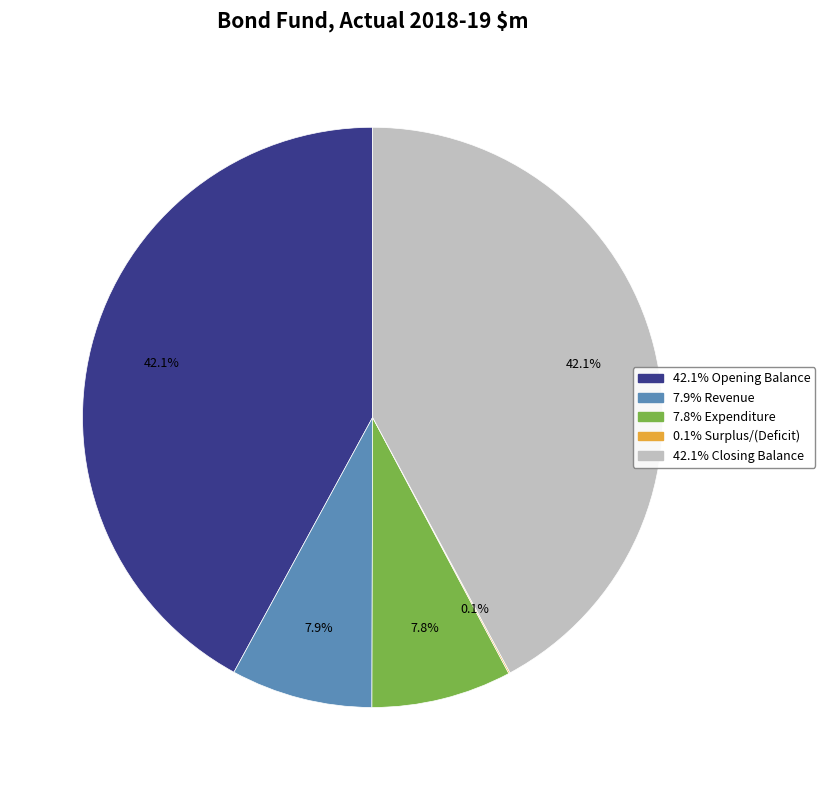

Is there a majority slice in this chart?

No